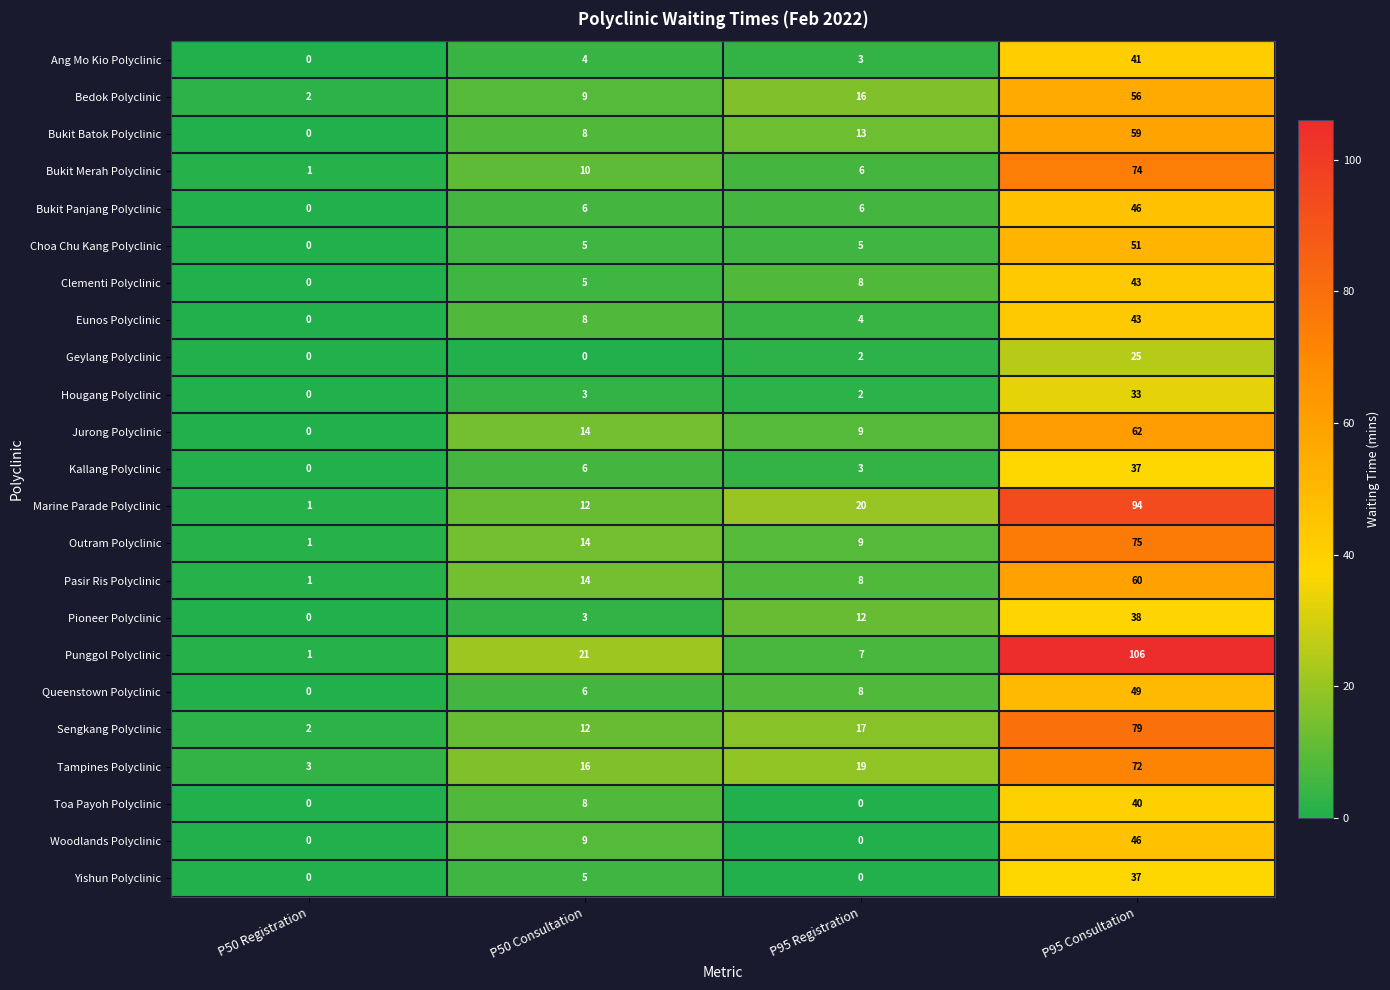

What is the difference between the highest and lowest values at P95 Consultation?

81